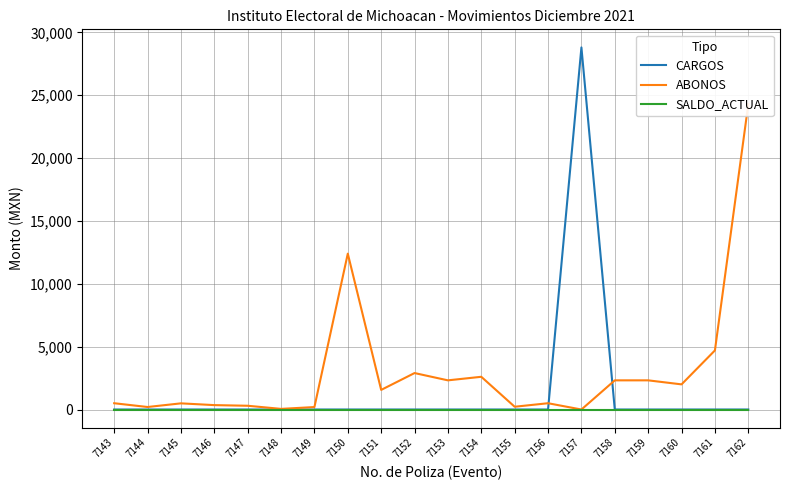

Read the ABONOS value at 7156.

500.0